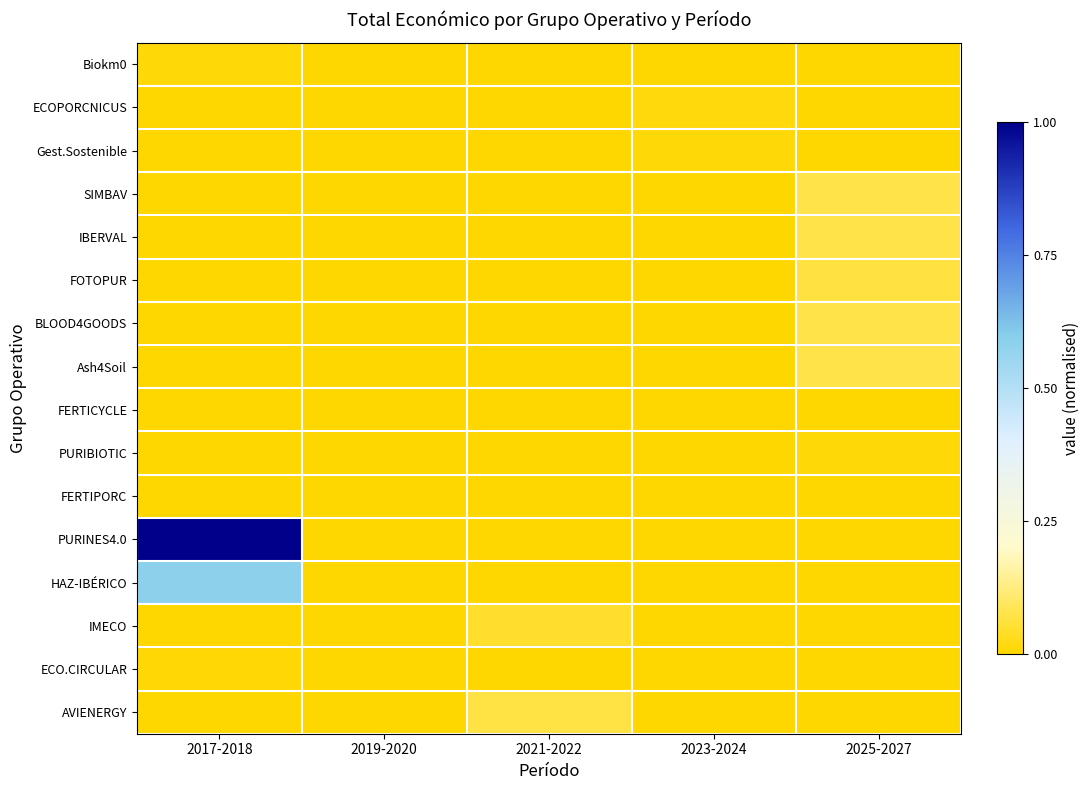

Count the number of categories in the chart.

5